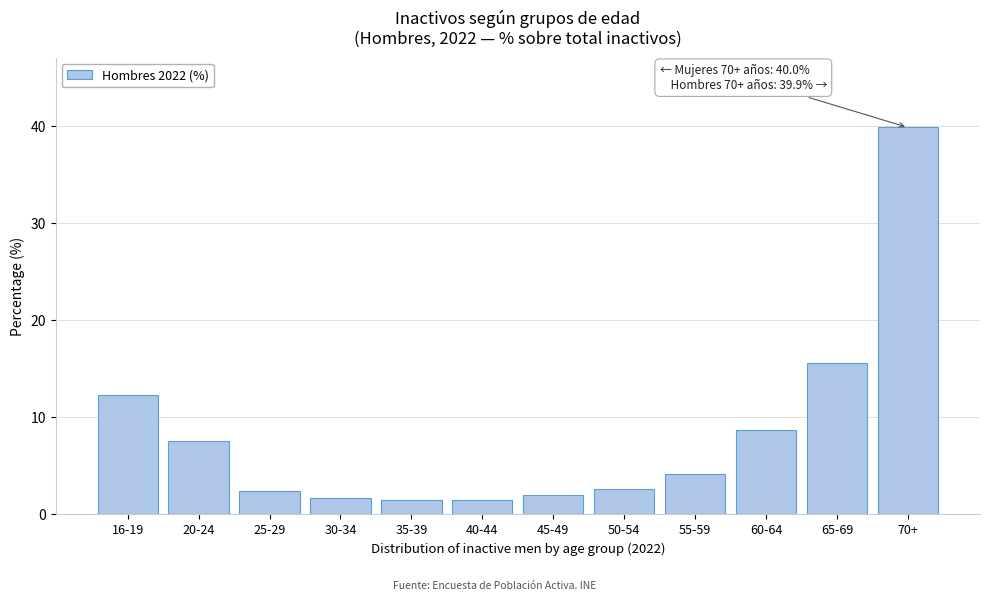

Reading left to right, list all the values displayed in this chart.

16-19=12.3	20-24=7.6	25-29=2.4	30-34=1.7	35-39=1.5	40-44=1.5	45-49=2.0	50-54=2.6	55-59=4.2	60-64=8.7	65-69=15.6	70+=39.9